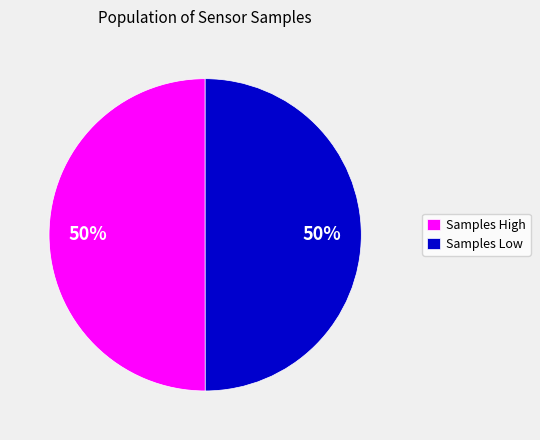

Is it true that Samples Low is 62% of the pie?

False